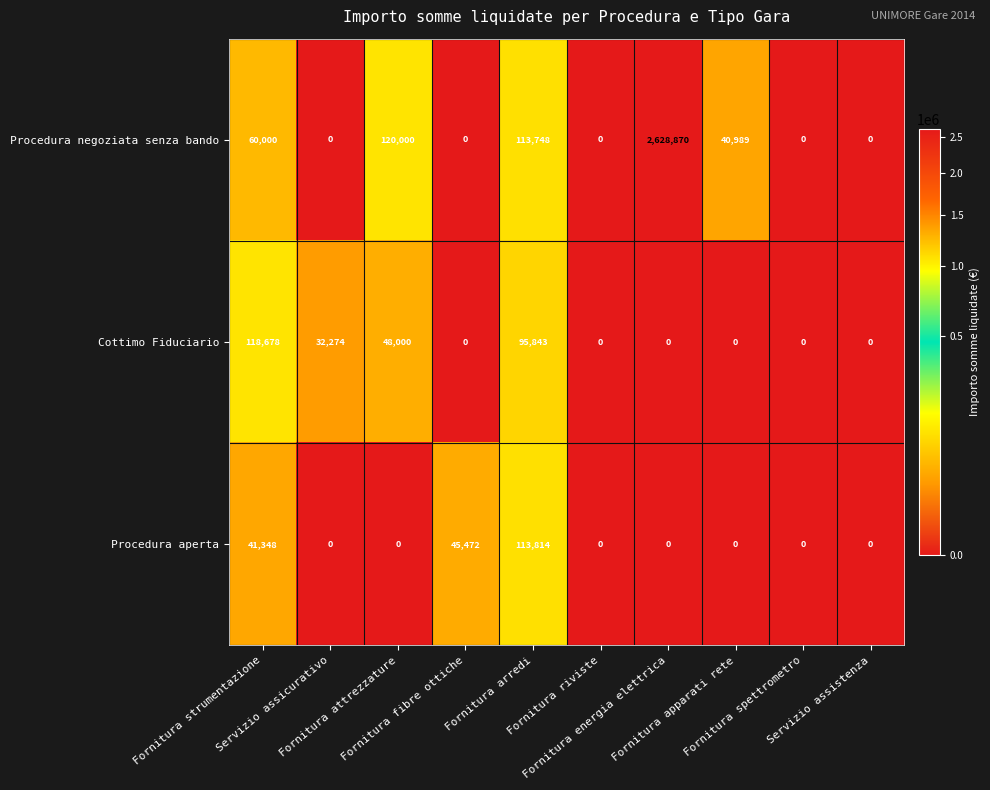

List the series in order of their peak value, highest first.

Procedura negoziata senza bando, Cottimo Fiduciario, Procedura aperta